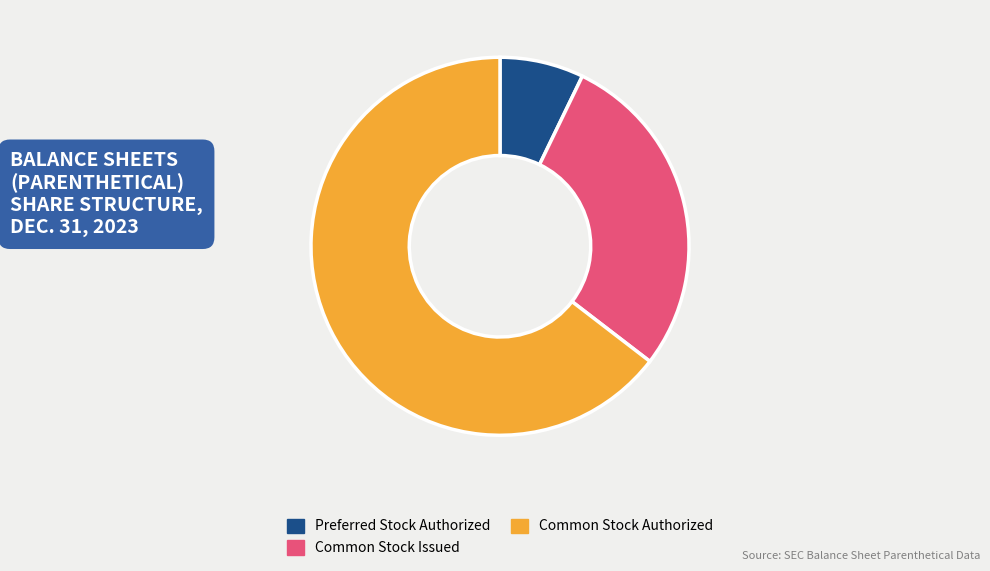

Approximately how many times larger is the value at Common Stock Issued compared to Common Stock Authorized?

0.4